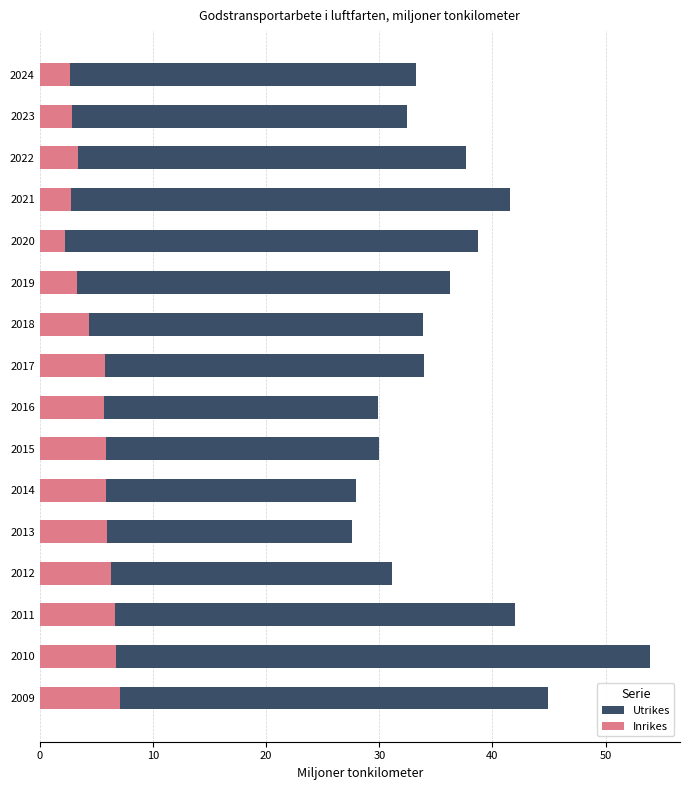

What are all the series names shown in the legend?

Utrikes, Inrikes